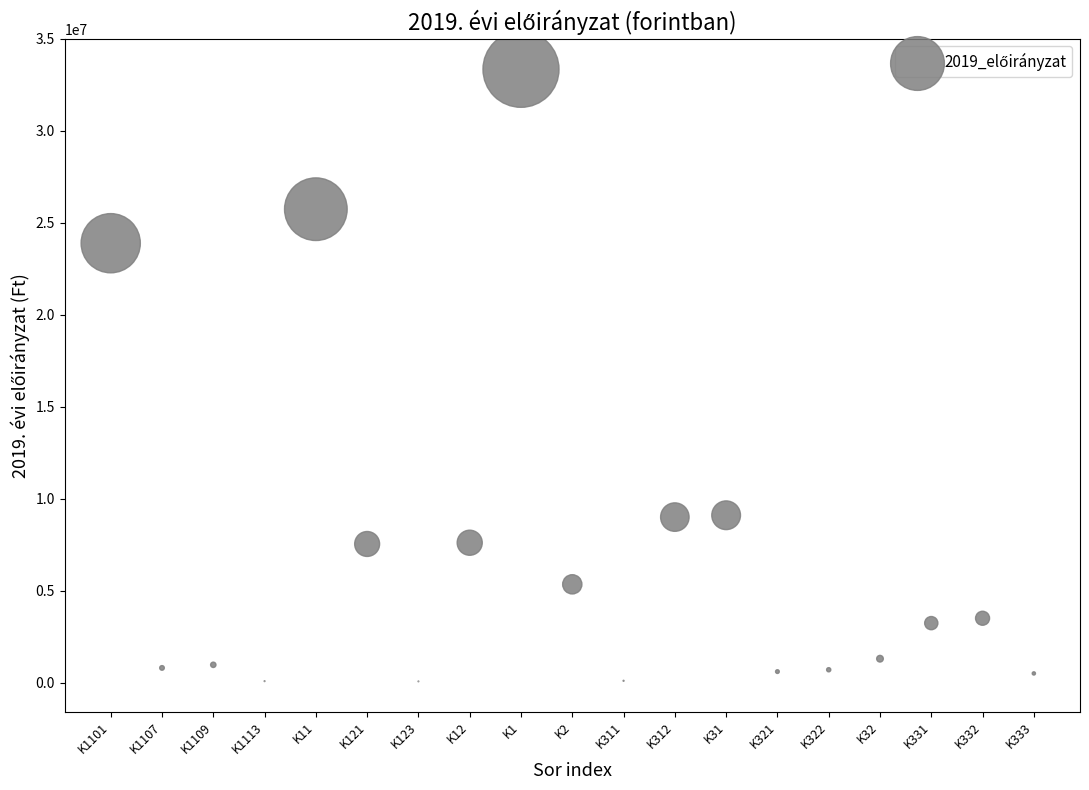

What is the range of Y values (max minus min)?

33278406